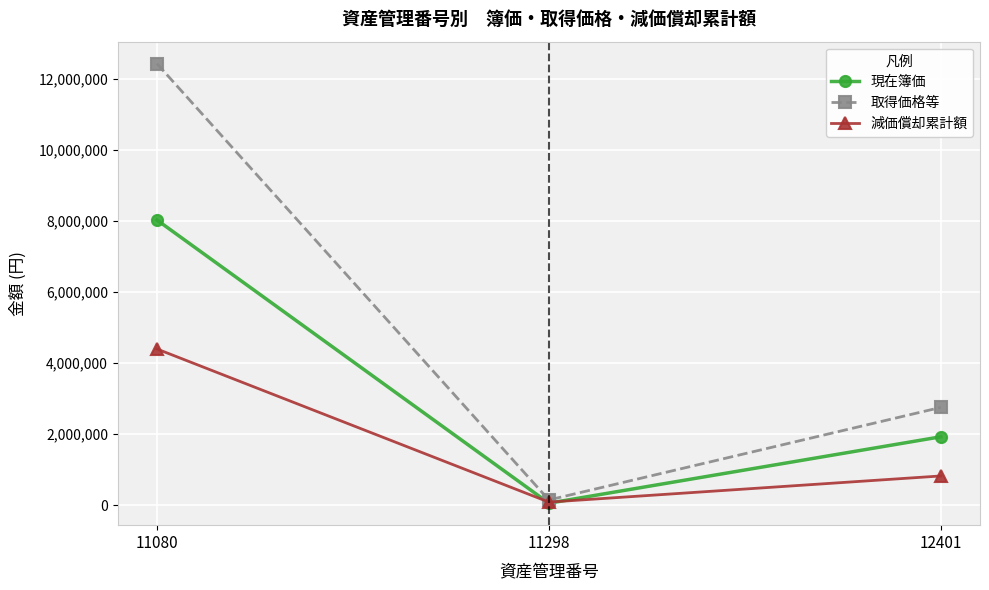

What is the difference between the maximum and minimum values in the 現在簿価 series?

7962840